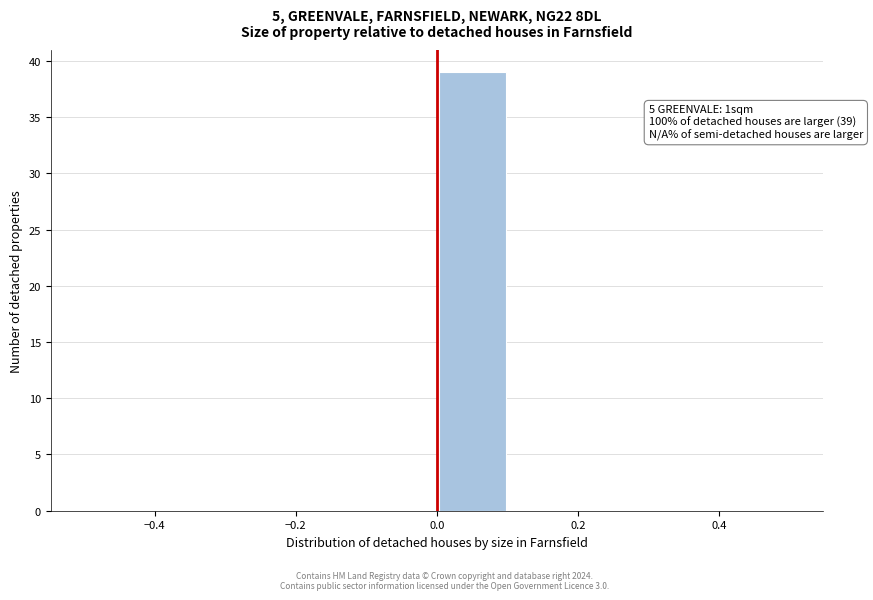

Over which range of the x-axis is the bar tallest?

0.0 to 0.1